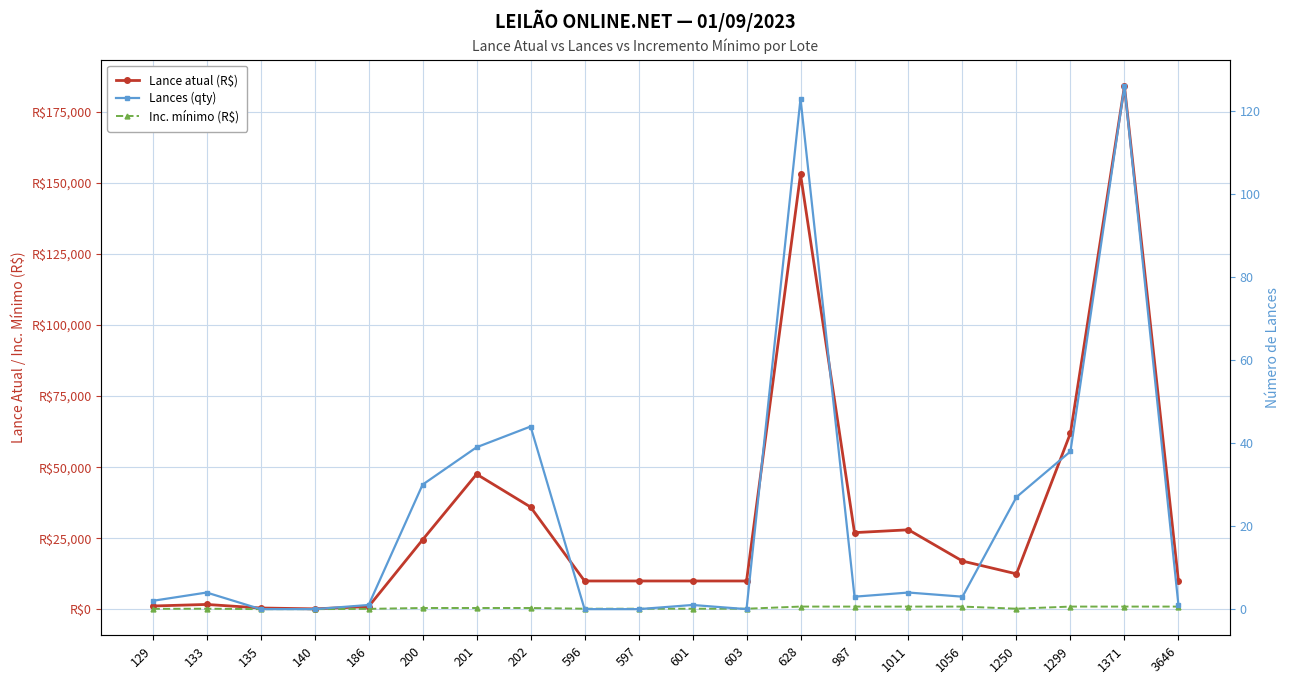

What is the sum of the Lance atual (R$) values at 1250 and 3646?

22500